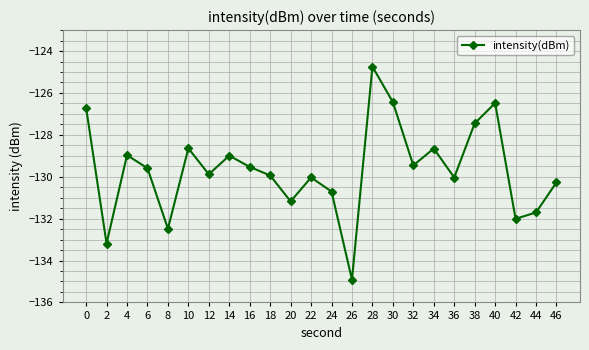

What is the minimum value shown in the chart?

-134.9